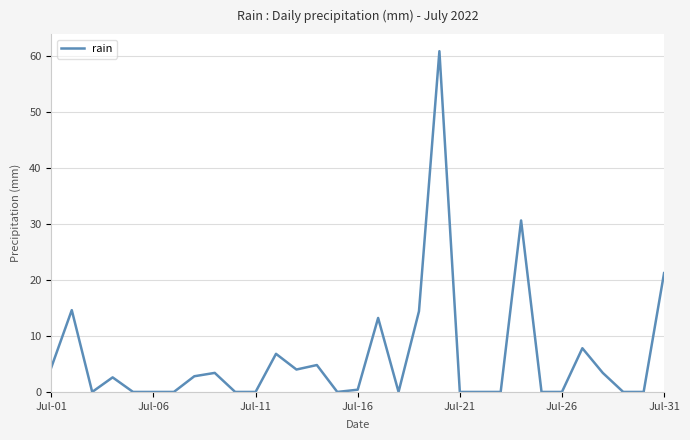

What is the difference between the maximum and minimum values?

60.8